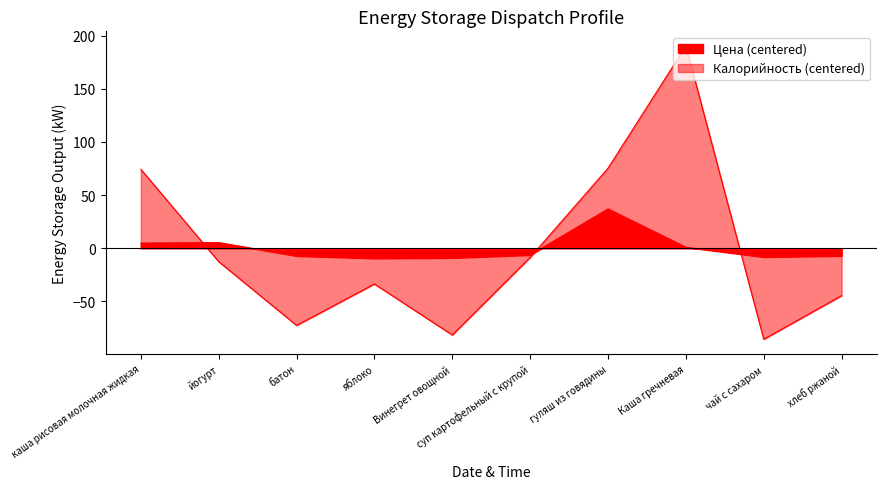

What is the value of the Цена point at the 1st from the left?

4.8